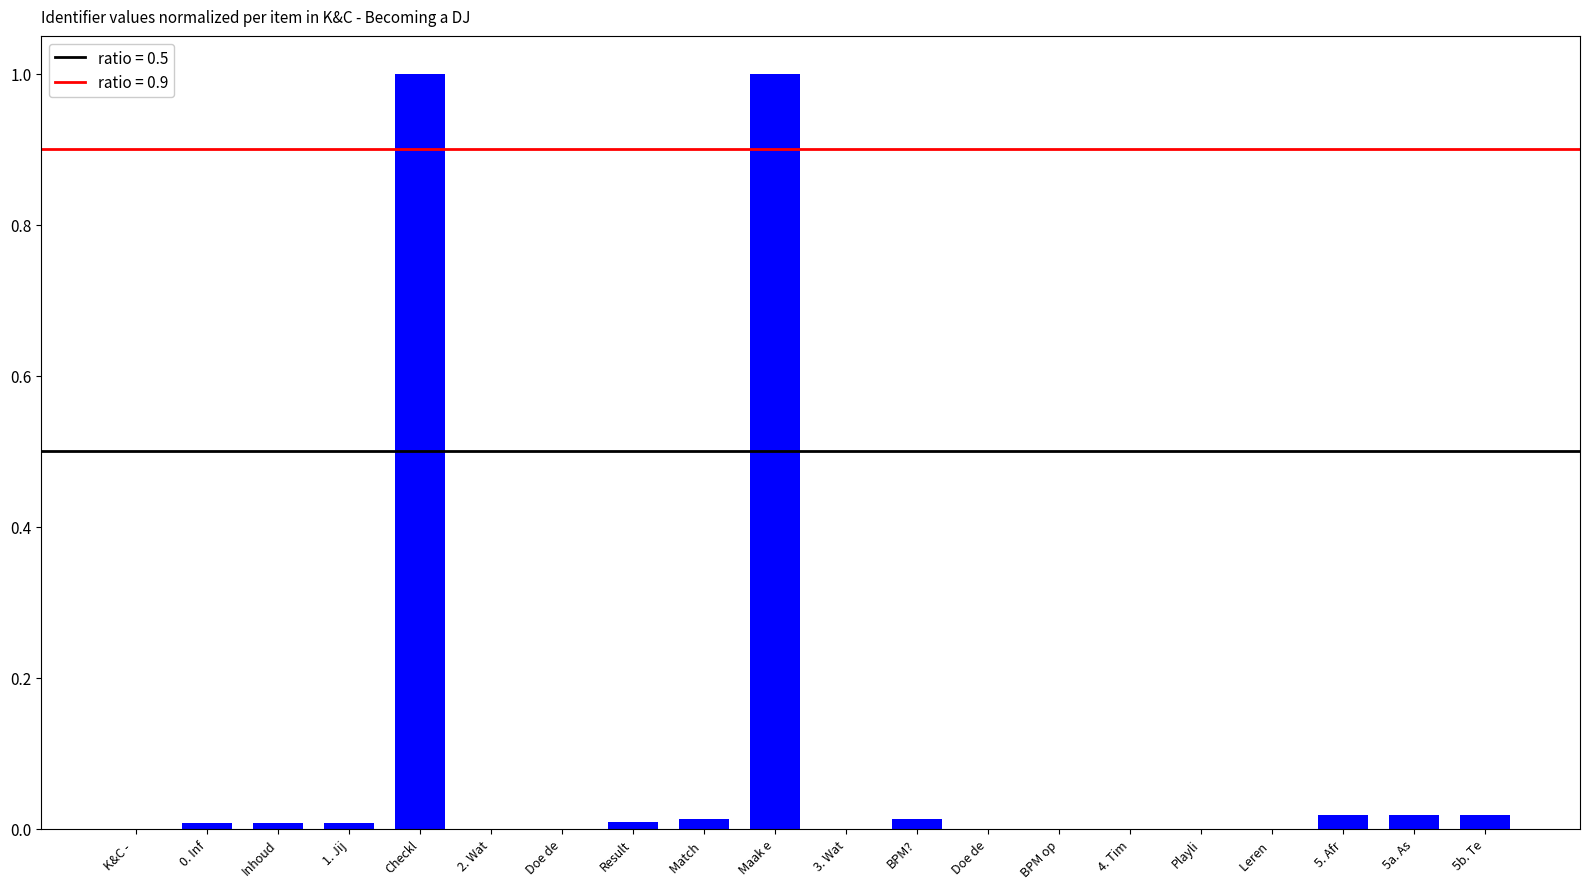

What is the difference between the maximum and minimum values?

1.0